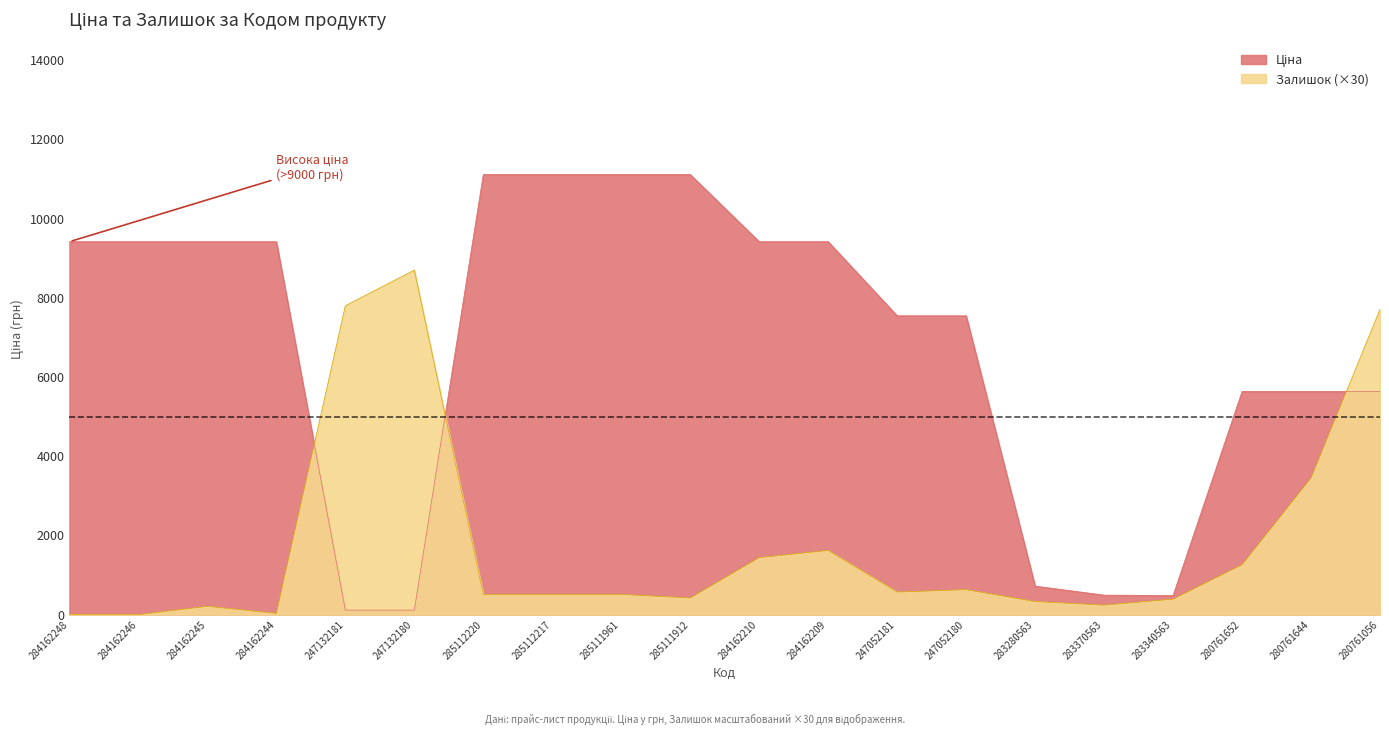

What is the difference between the maximum and minimum values in the Ціна series?

11000.2